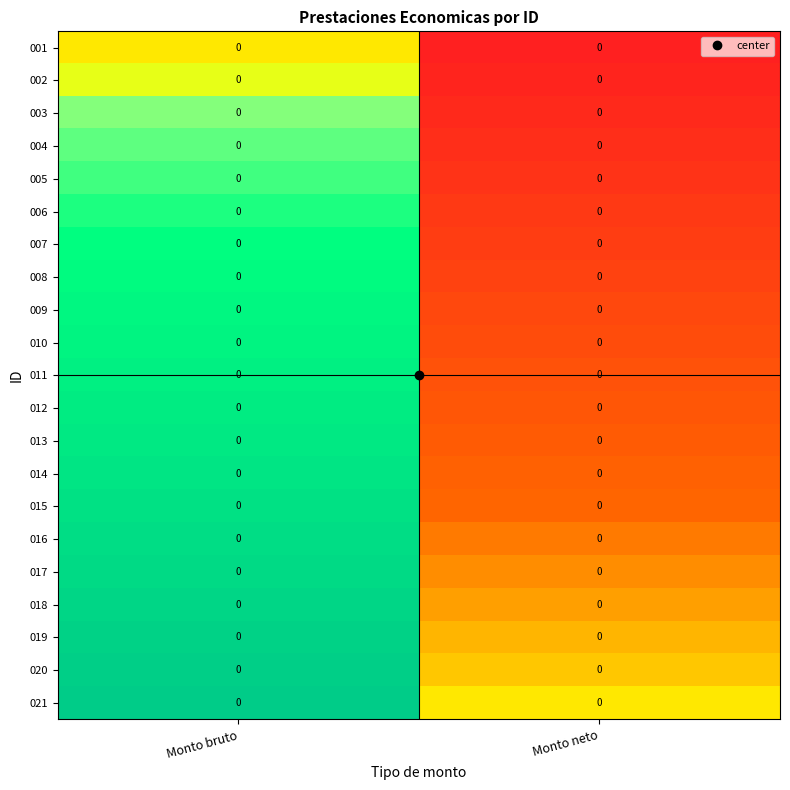

At which category is the sum across all series the highest?

Monto bruto